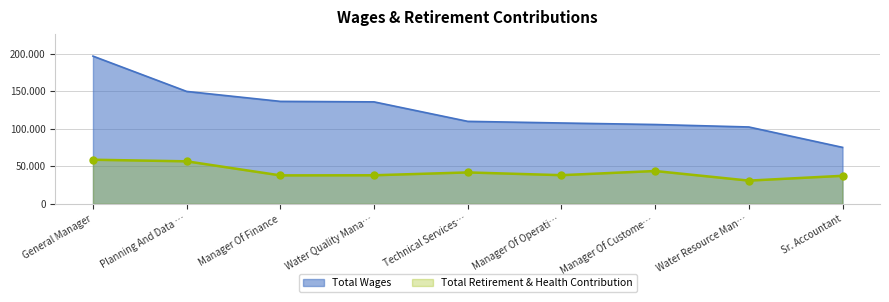

What is the value of the Total Retirement & Health Contribution point at the 5th from the left?

41850